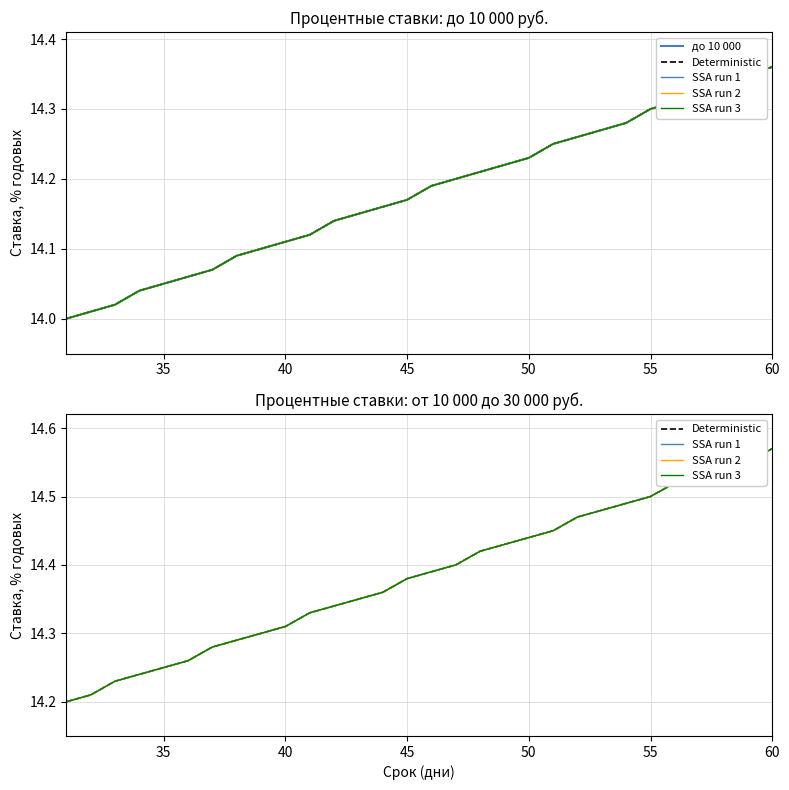

Rank the series by their maximum value, from highest to lowest.

Deterministic, SSA run 1, SSA run 2, SSA run 3, до 10 000